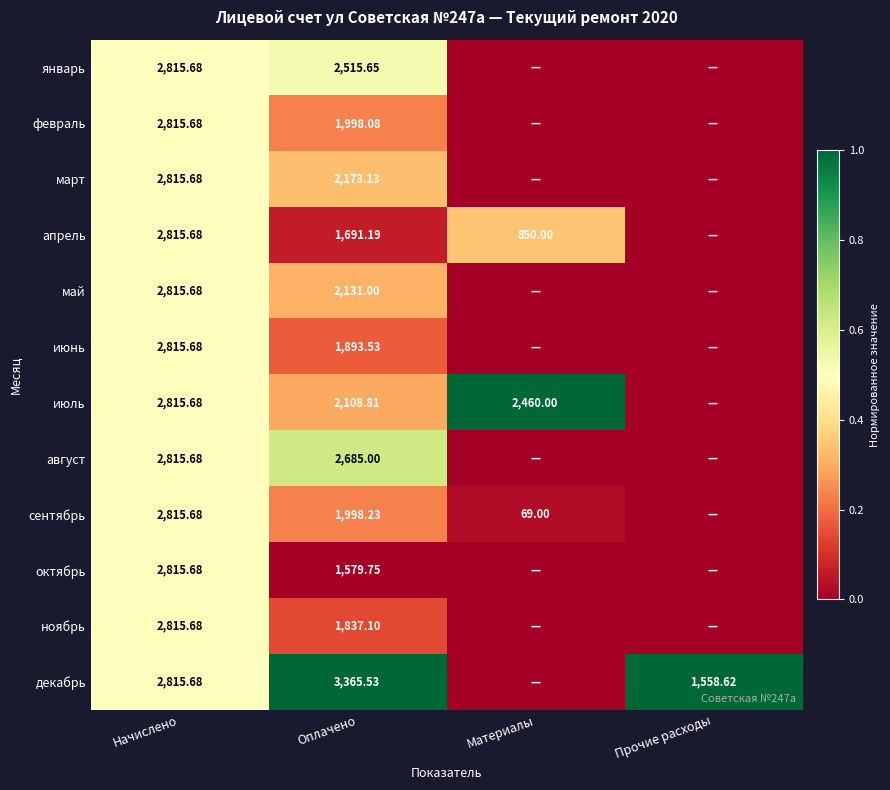

At which category is the sum across all series the highest?

Начислено